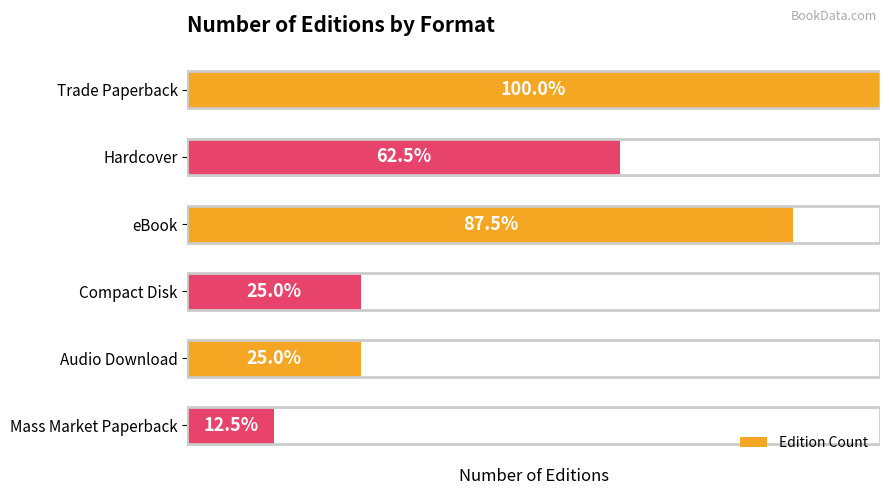

Are the bars horizontal?

Yes